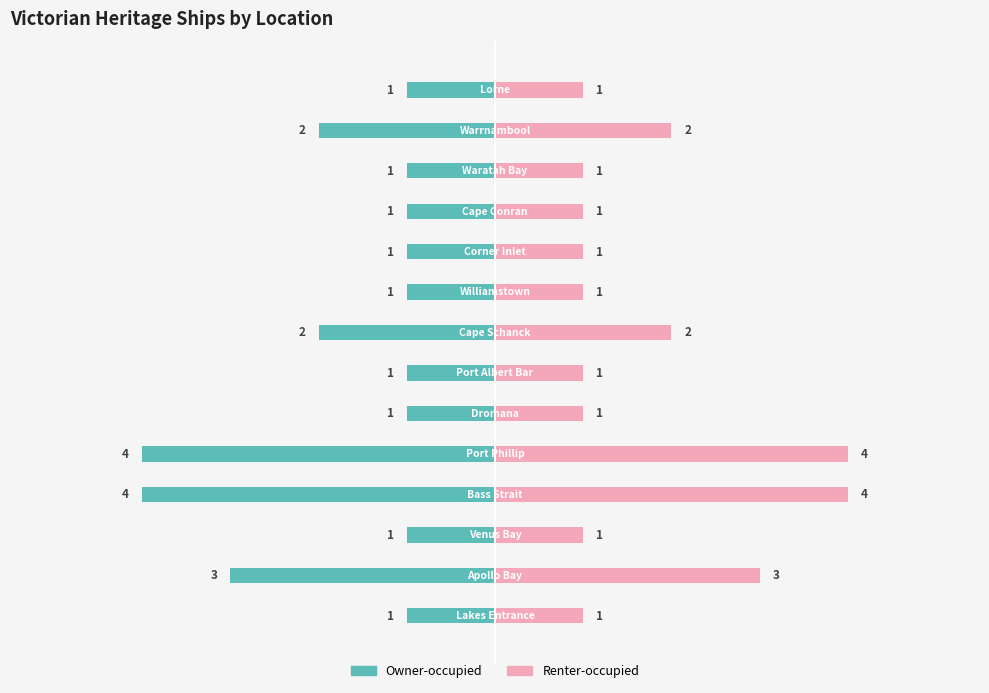

What is the value of the Renter-occupied bar at the 2nd from the left?

3